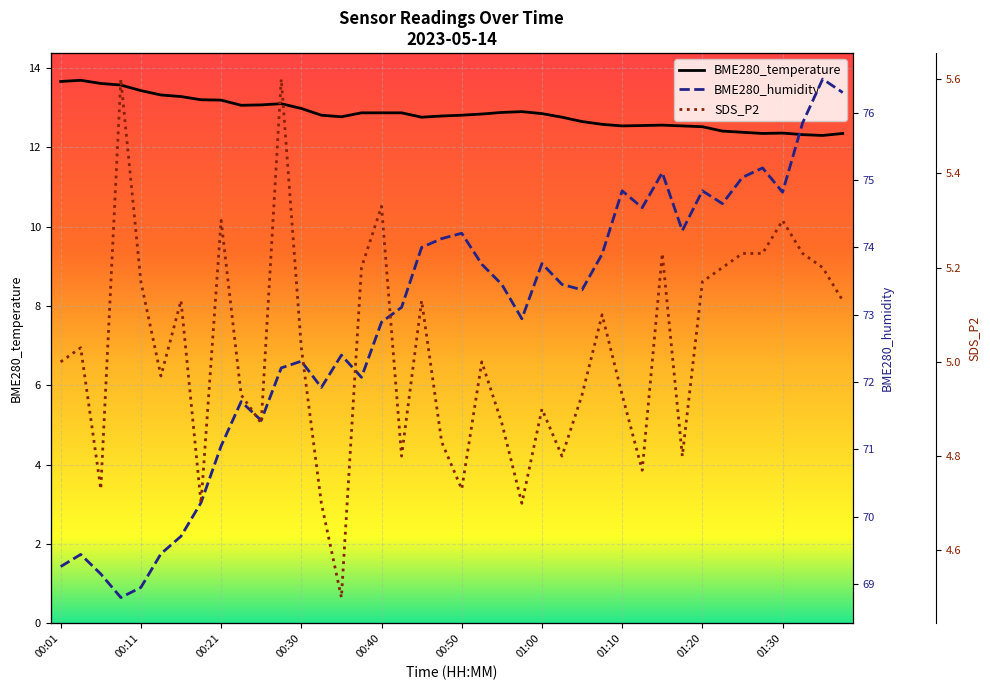

True or false: SDS_P2 has a value of 7.2 at 01:02.

False